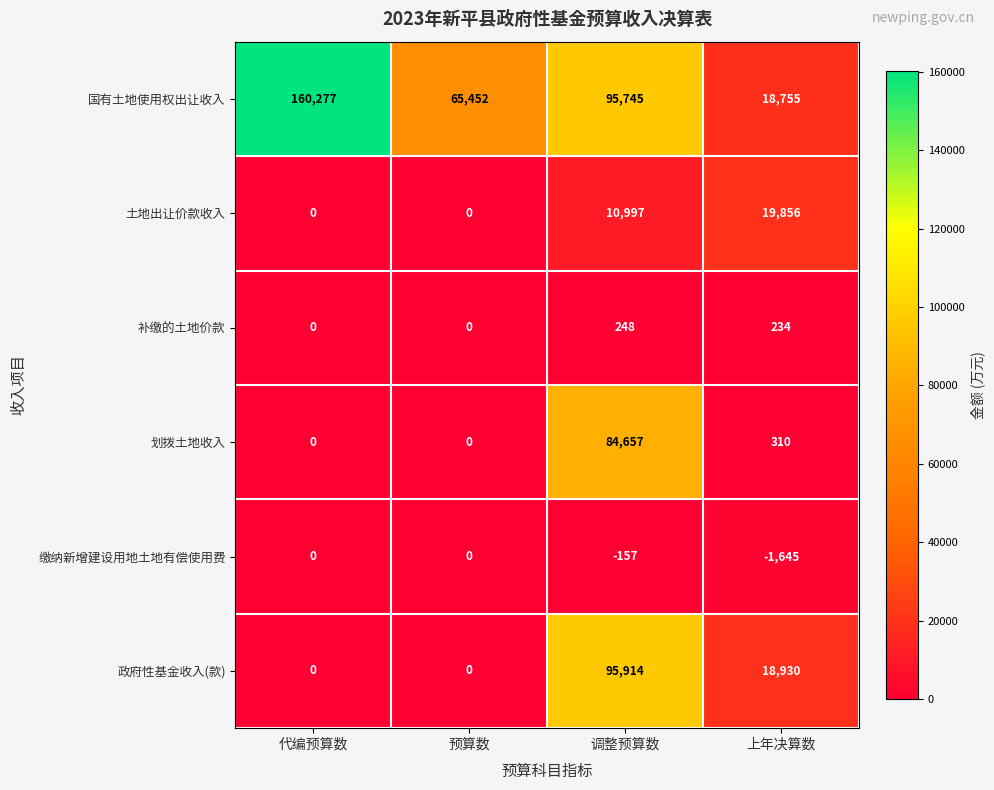

The 划拨土地收入 series shows 151710 at 调整预算数. True or false?

False